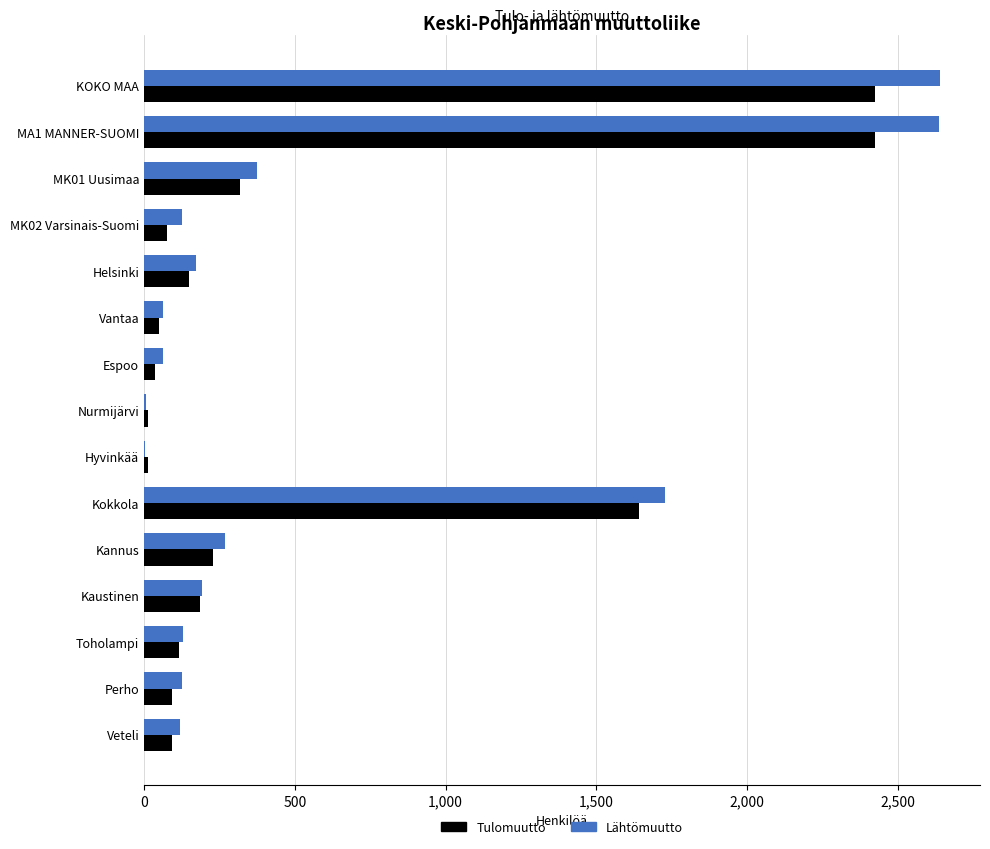

What is the total value across all series at Kannus?

495